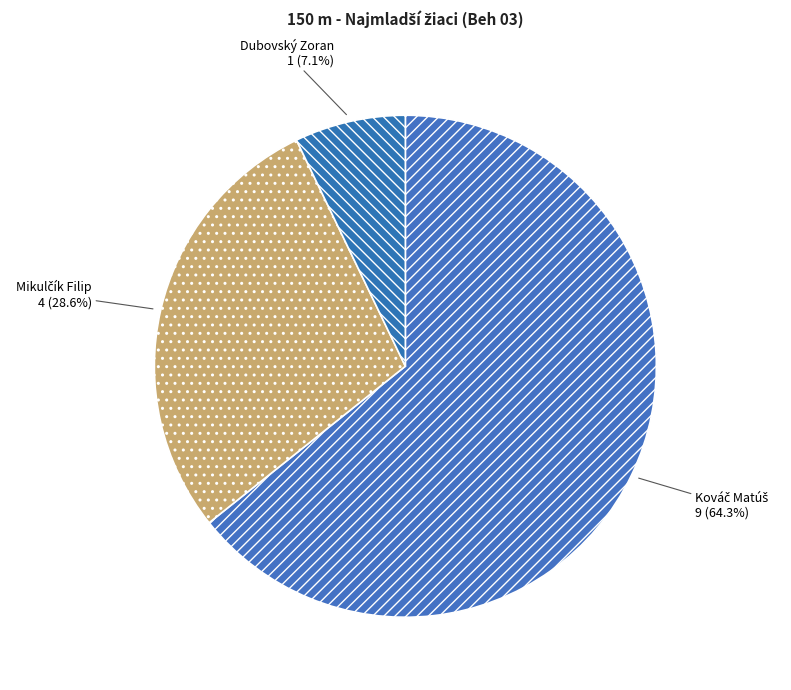

Count the number of slices in the pie.

3